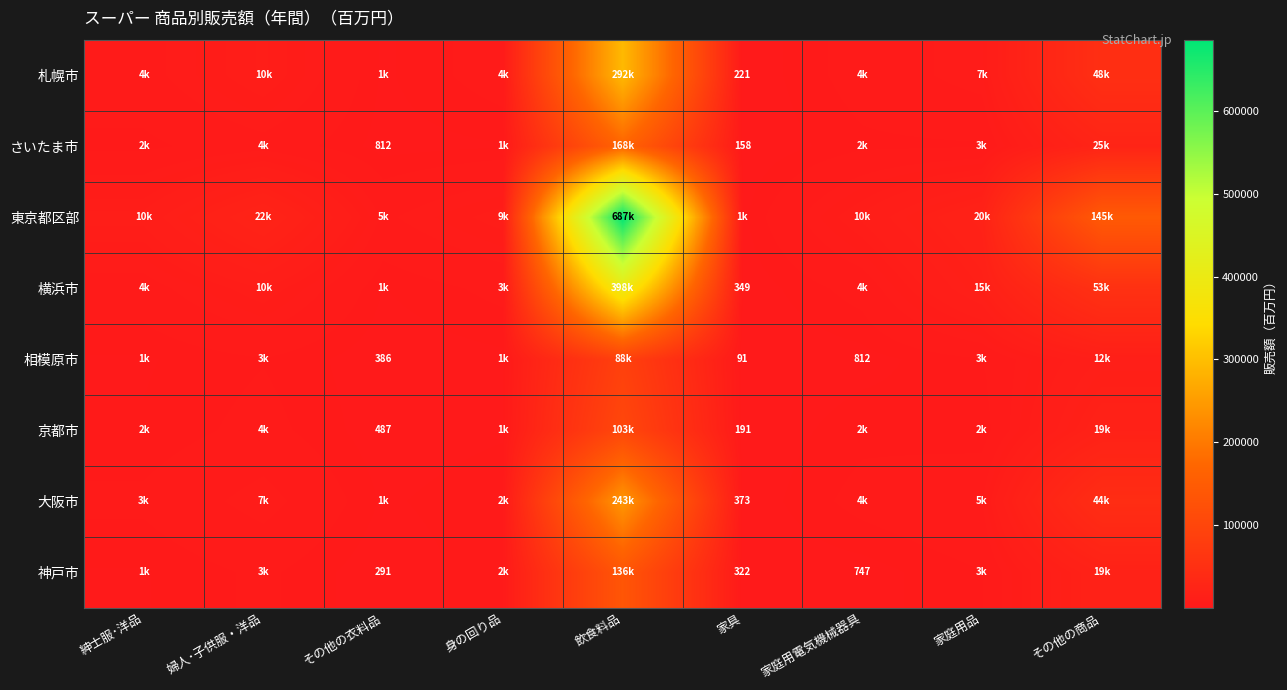

At which category does the chart reach its peak across all series?

飲食料品